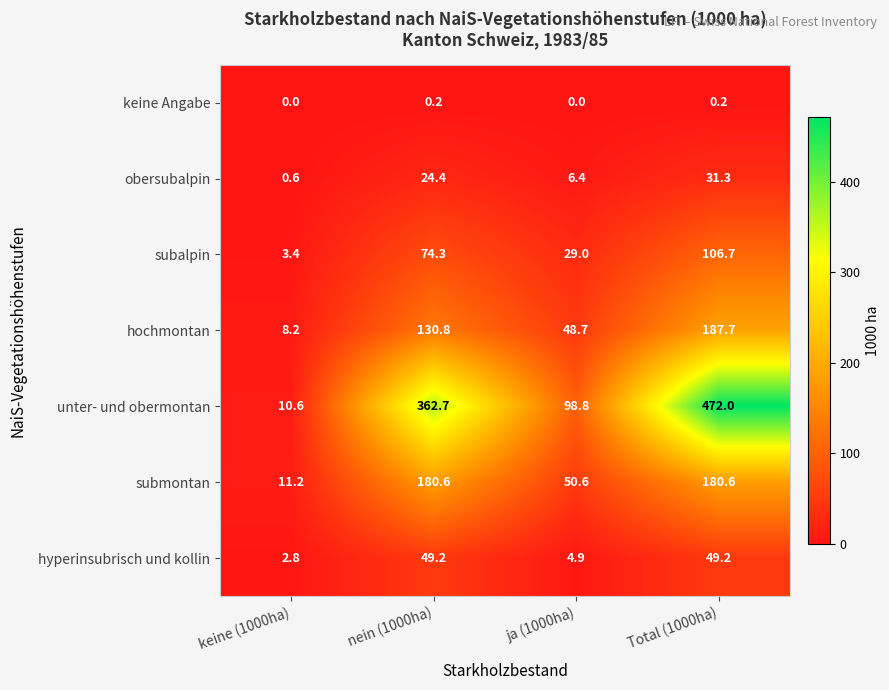

How many data points in obersubalpin are above 24?

2